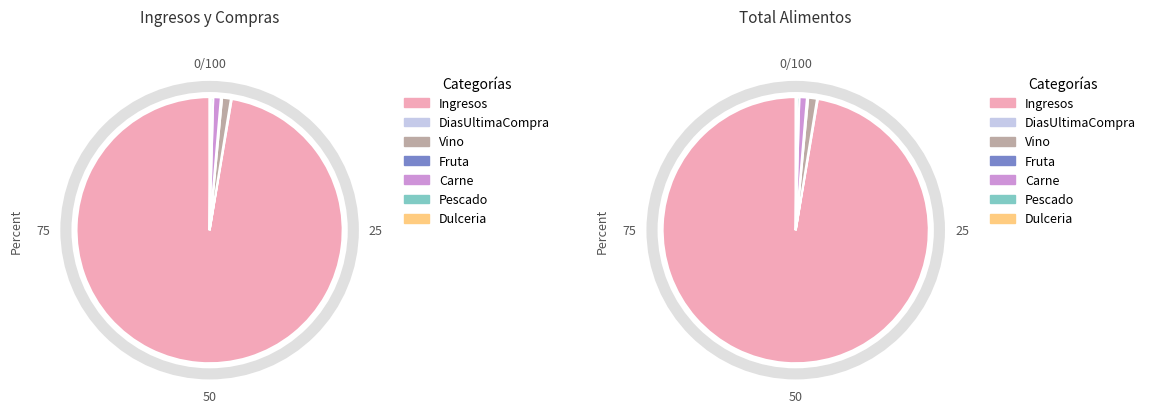

What portion of the pie excludes Fruta?

99.9%